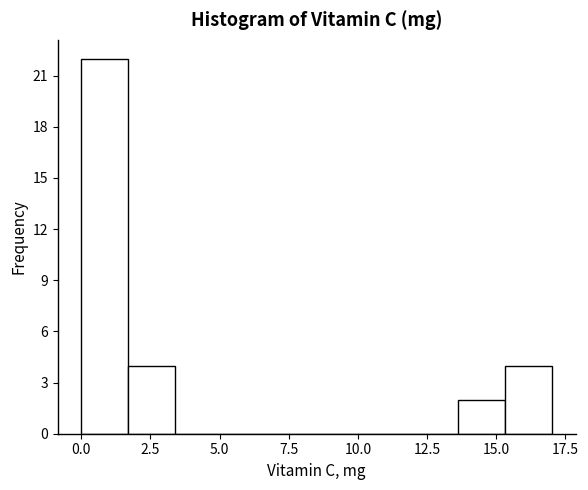

Around what value on the x-axis is the tallest bar? Give the approximate position of its centre, as read against the axis.

1.0